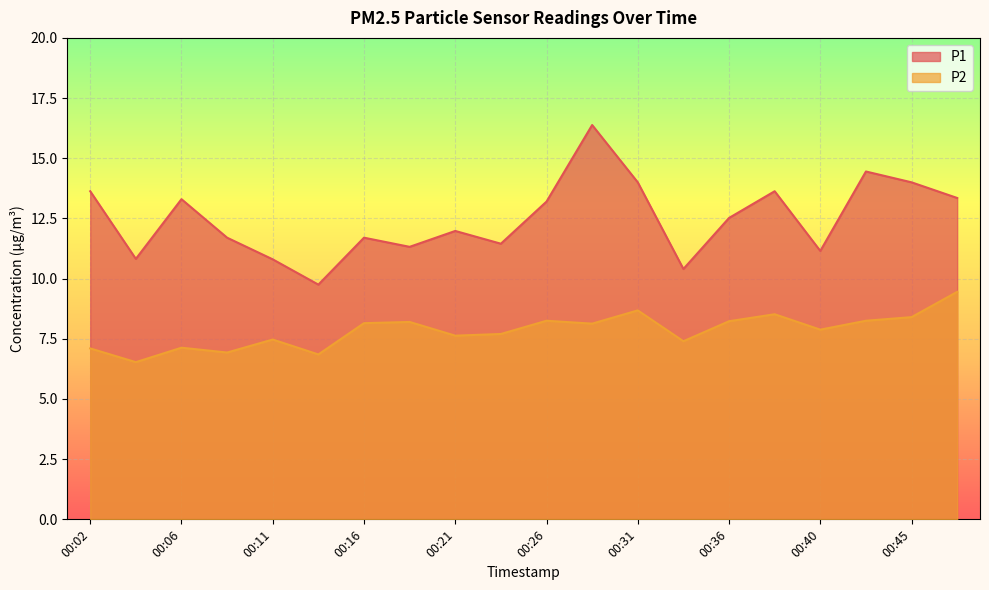

How many lines are shown in the chart?

2